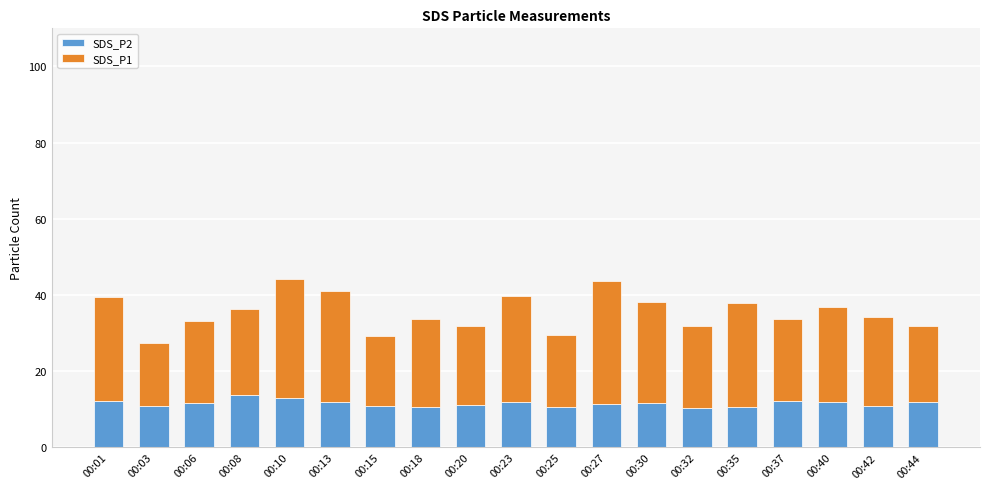

What is the difference between the maximum and minimum values in the SDS_P2 series?

3.5